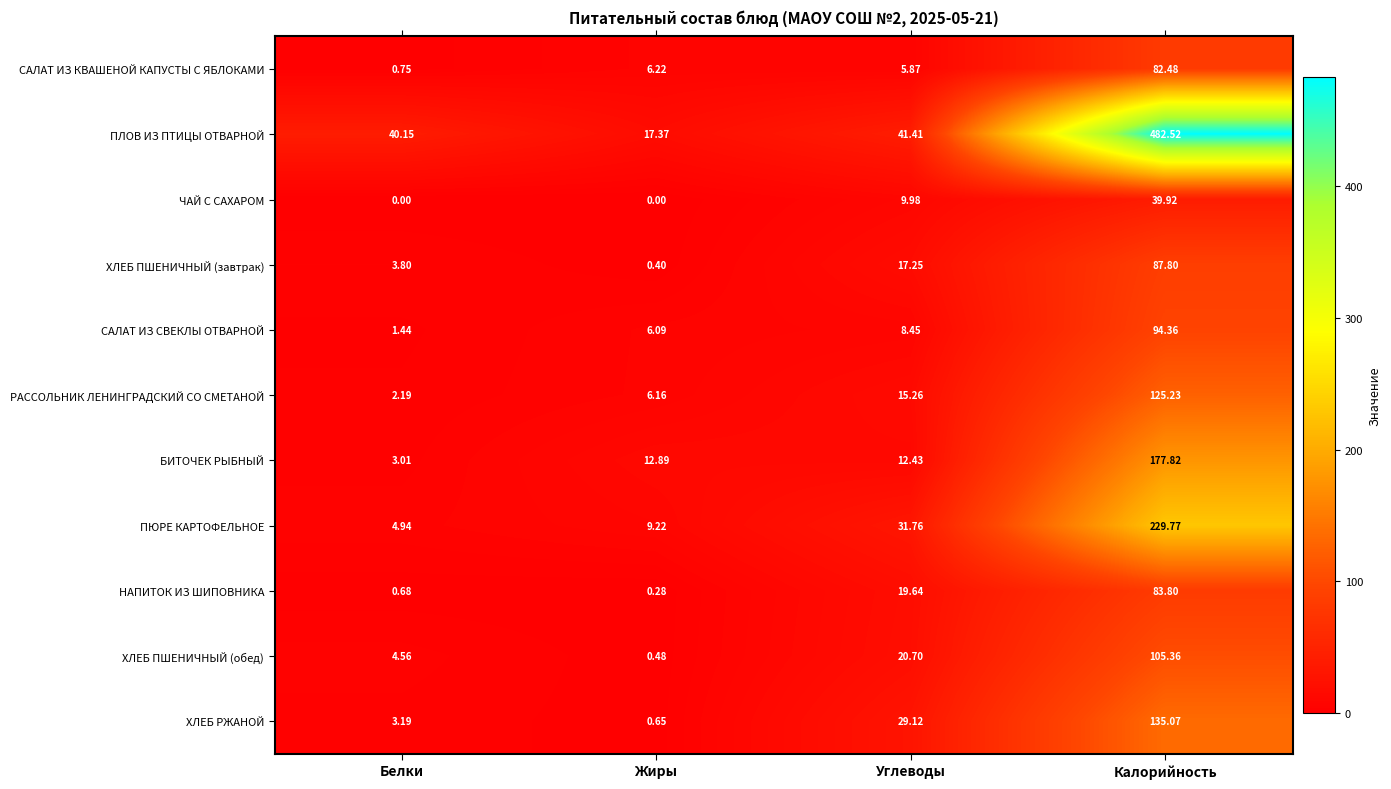

Rank the series at Углеводы from highest to lowest value.

ПЛОВ ИЗ ПТИЦЫ ОТВАРНОЙ, ПЮРЕ КАРТОФЕЛЬНОЕ, ХЛЕБ РЖАНОЙ, ХЛЕБ ПШЕНИЧНЫЙ (обед), НАПИТОК ИЗ ШИПОВНИКА, ХЛЕБ ПШЕНИЧНЫЙ (завтрак), РАССОЛЬНИК ЛЕНИНГРАДСКИЙ СО СМЕТАНОЙ, БИТОЧЕК РЫБНЫЙ, ЧАЙ С САХАРОМ, САЛАТ ИЗ СВЕКЛЫ ОТВАРНОЙ, САЛАТ ИЗ КВАШЕНОЙ КАПУСТЫ С ЯБЛОКАМИ